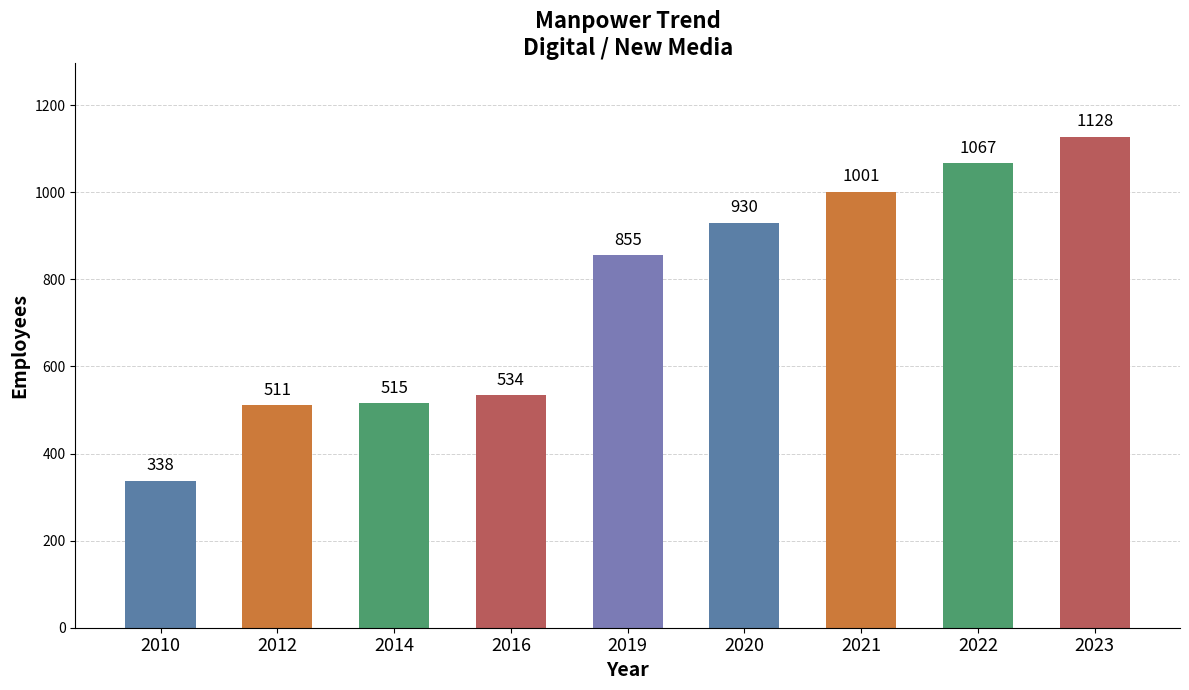

Reading left to right, what are all the values shown in this chart?

2010=338	2012=511	2014=515	2016=534	2019=855	2020=930	2021=1001	2022=1067	2023=1128